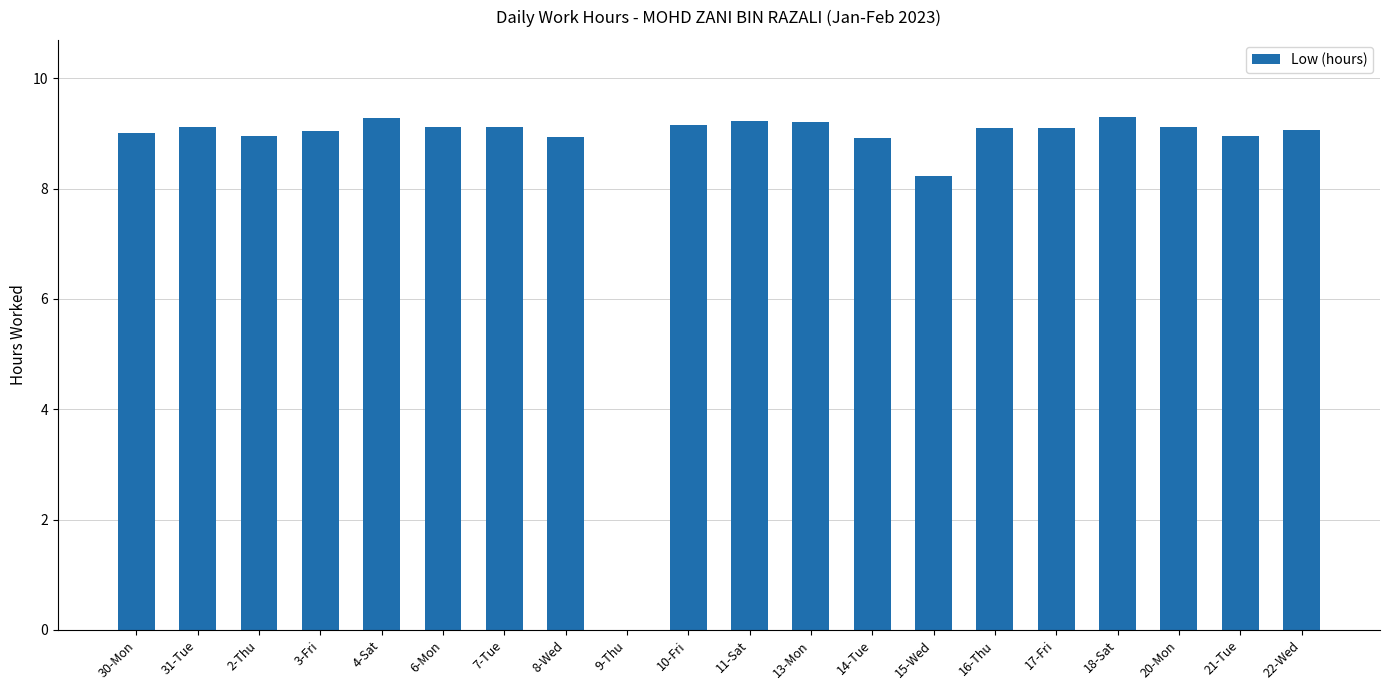

Where is the data nearest to the value 4?

9-Thu